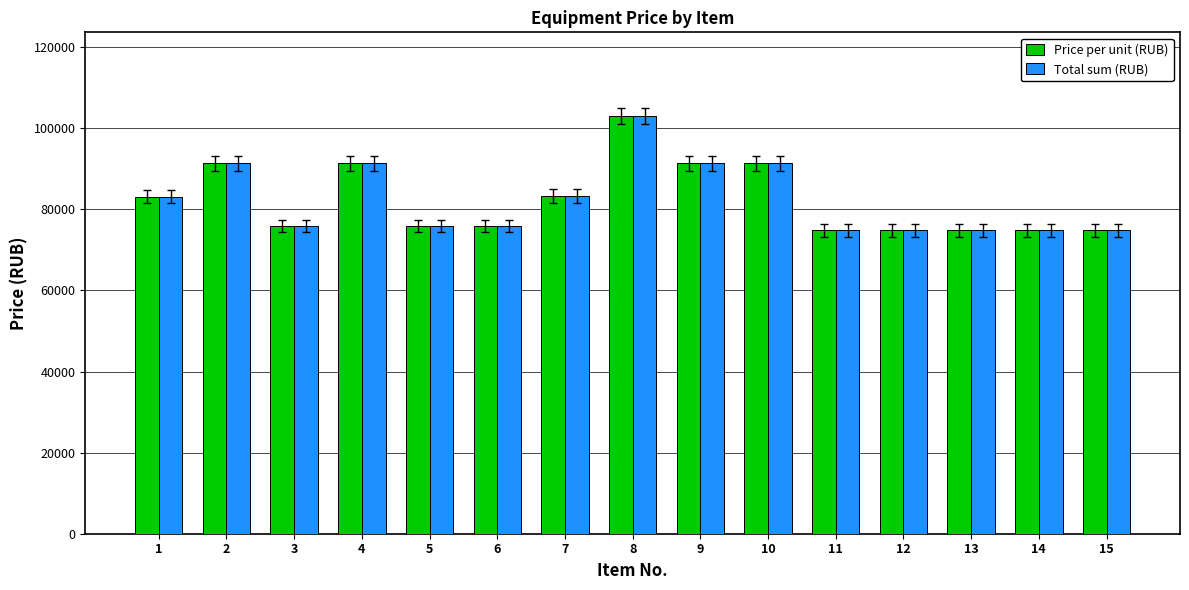

The value of Price per unit (RUB) at 2 is 120032.0. True or false?

False